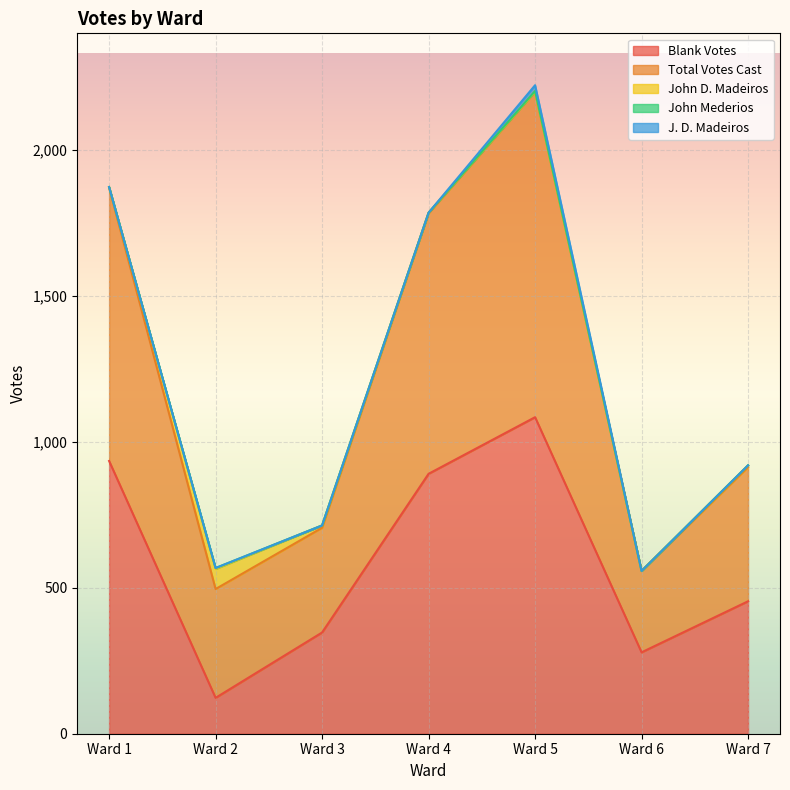

What are all the series names shown in the legend?

Blank Votes, Total Votes Cast, John D. Madeiros, John Mederios, J. D. Madeiros